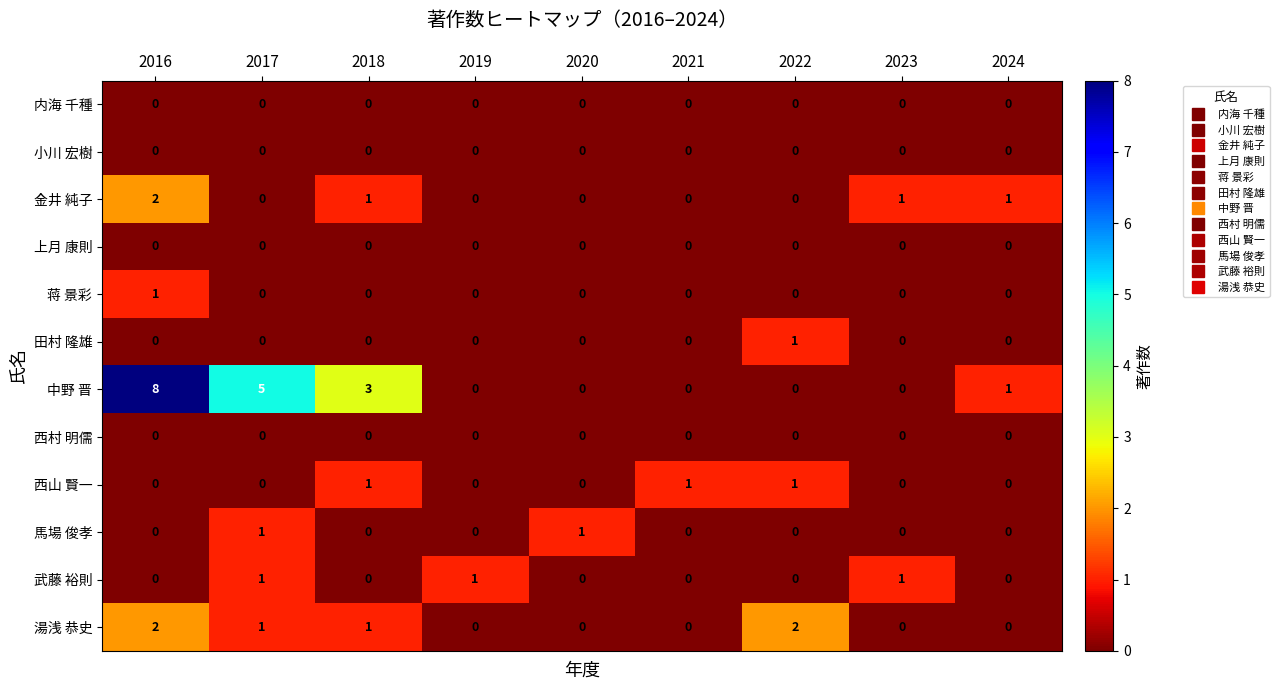

What is the total value across all series at 2022?

4